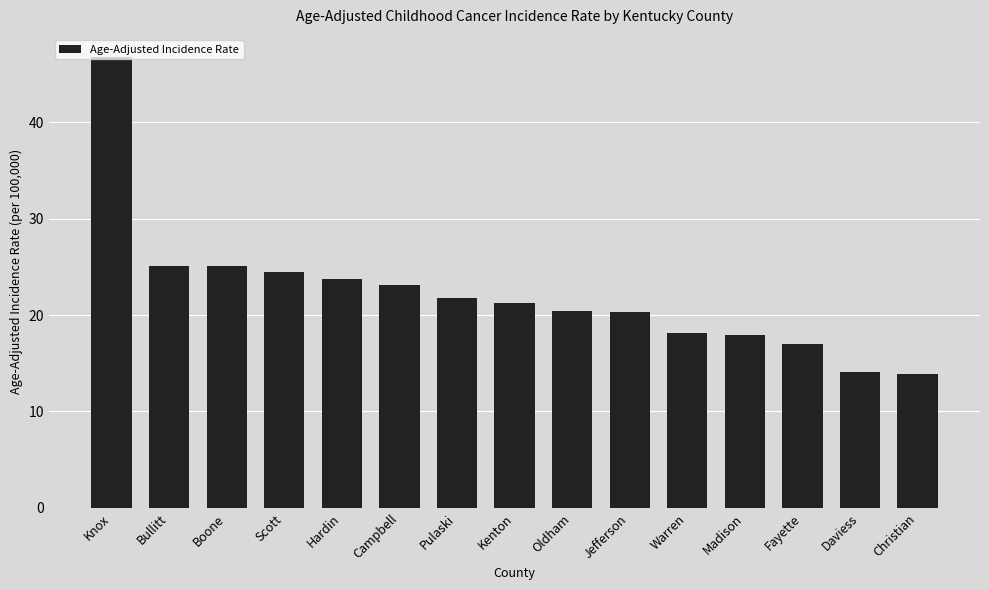

What is the sum of the values at Jefferson and Bullitt?

45.4